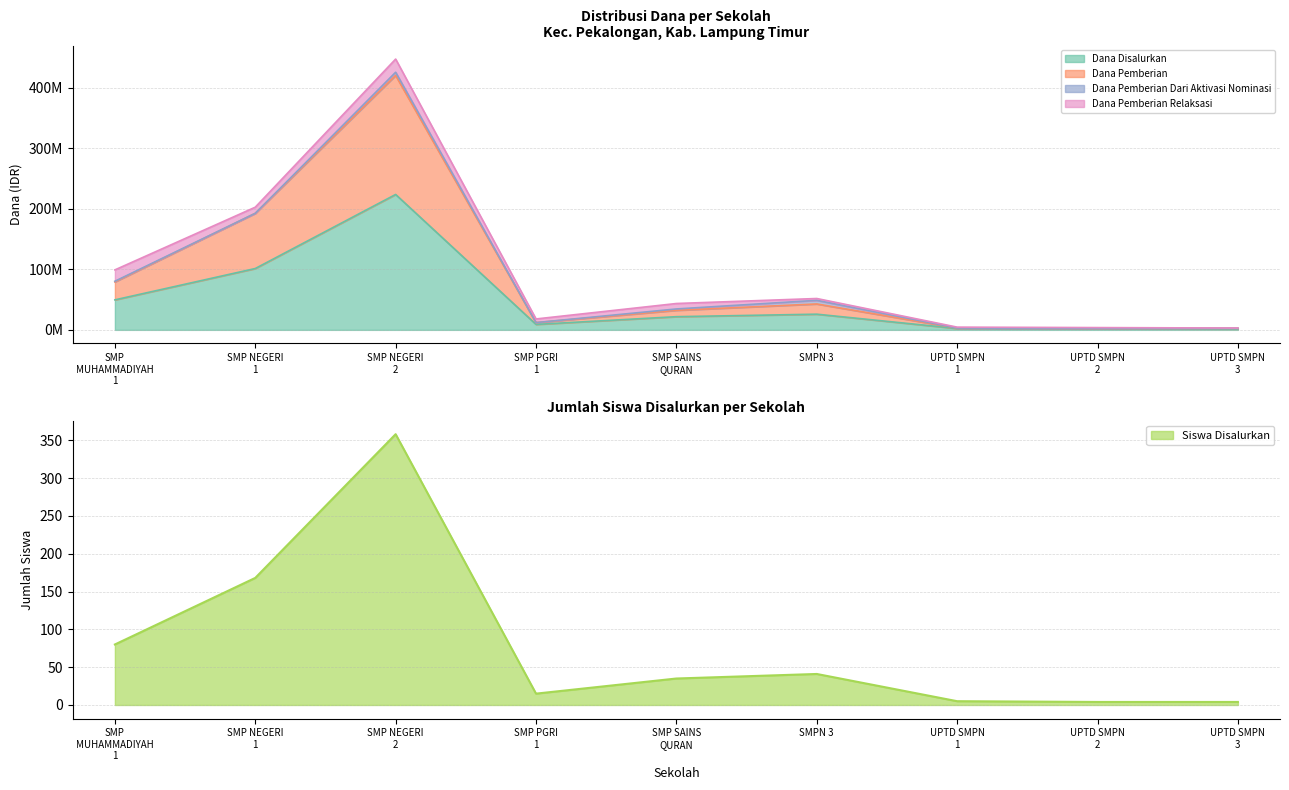

What is the highest value of the Siswa Disalurkan series?

358